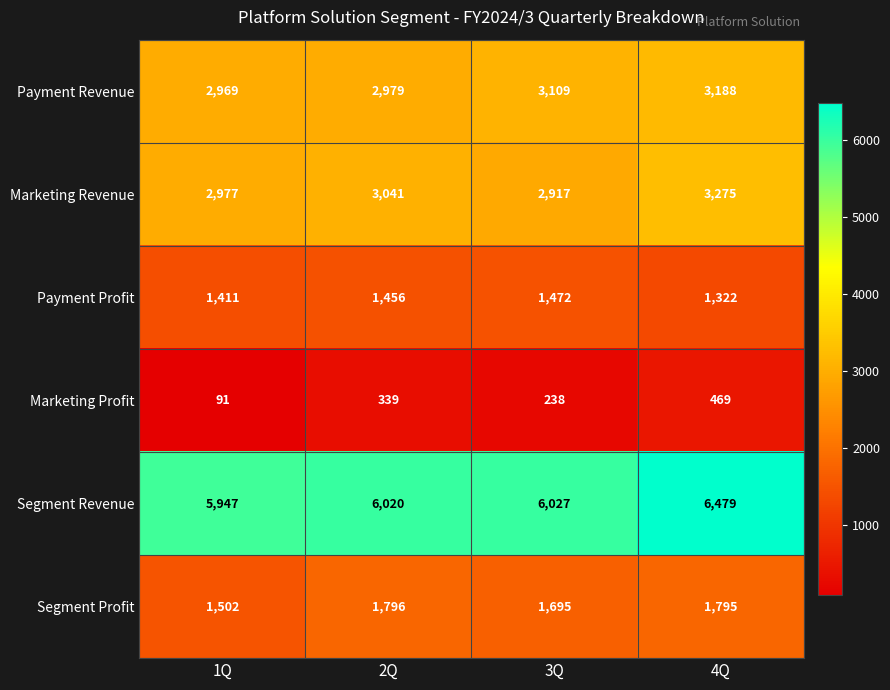

At how many categories does at least one series exceed 2833?

4